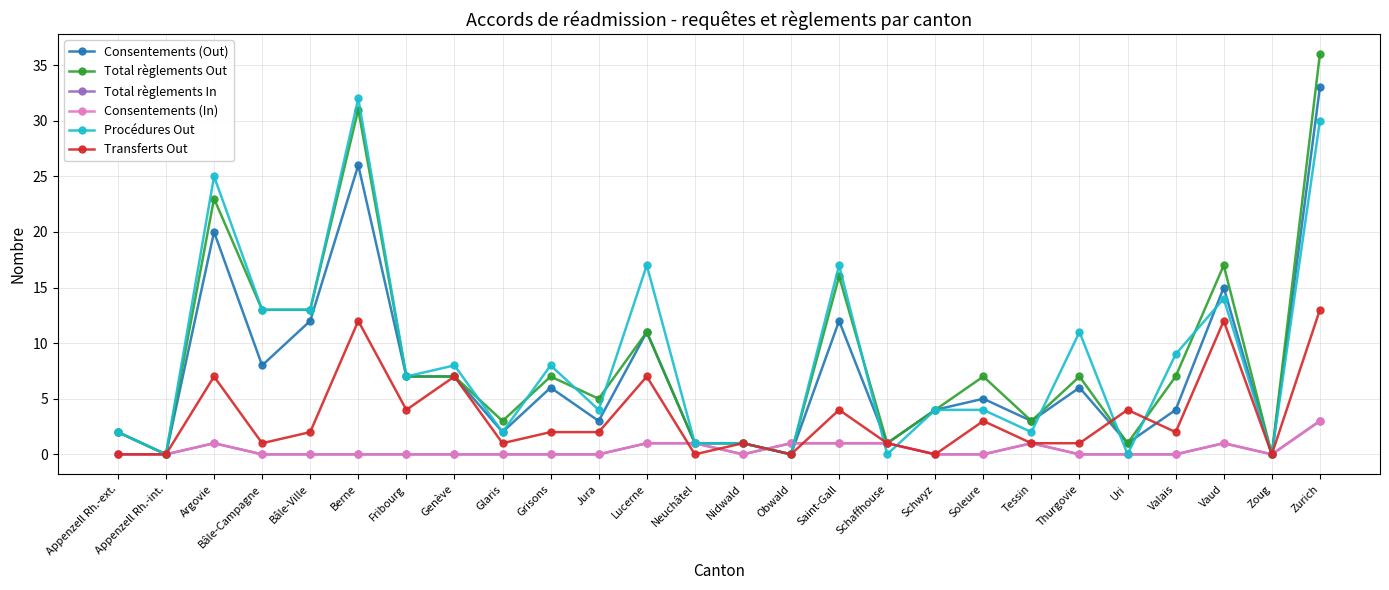

Is this an area chart (filled region under the line)?

No